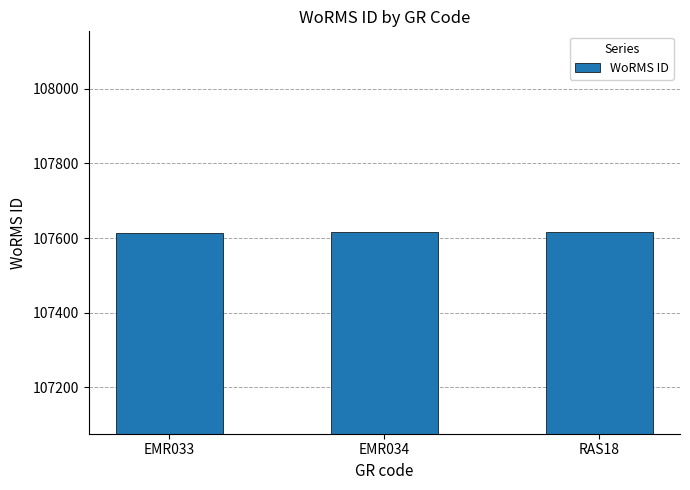

What is the label of the 3rd bar from the left?

RAS18